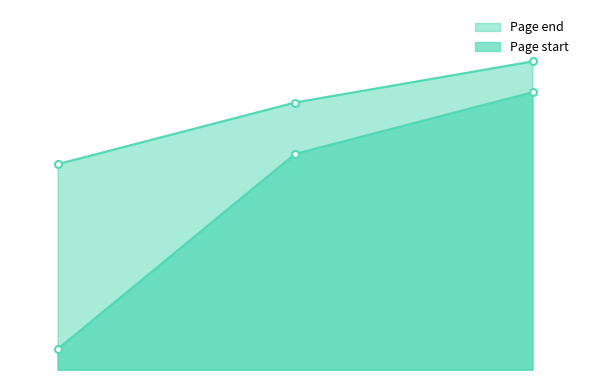

Reading left to right, list all the values displayed in this chart.

Page start: 204	223	229
Page end: 222	228	232